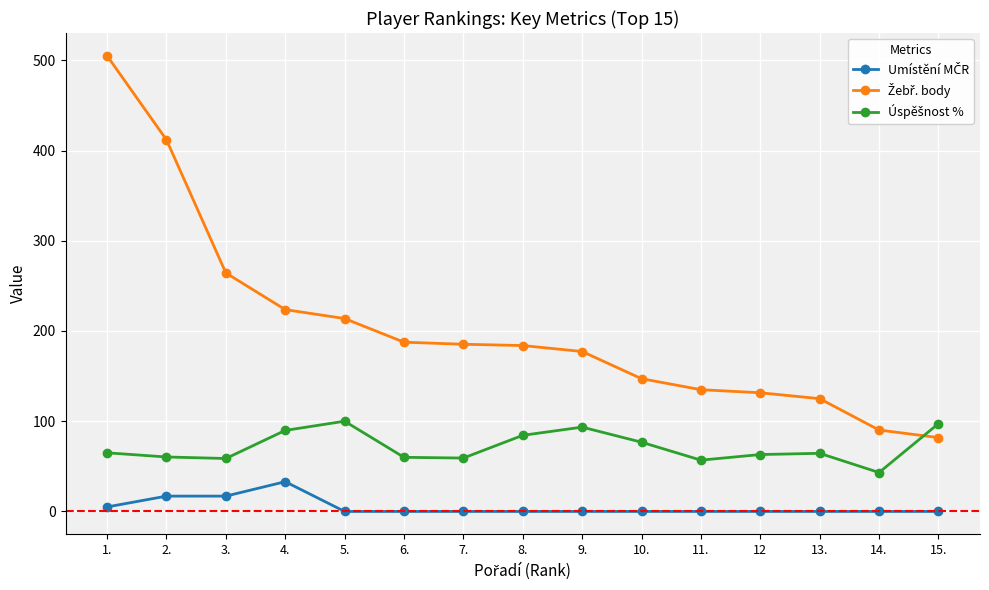

What is the label of the 2nd point from the right?

14.